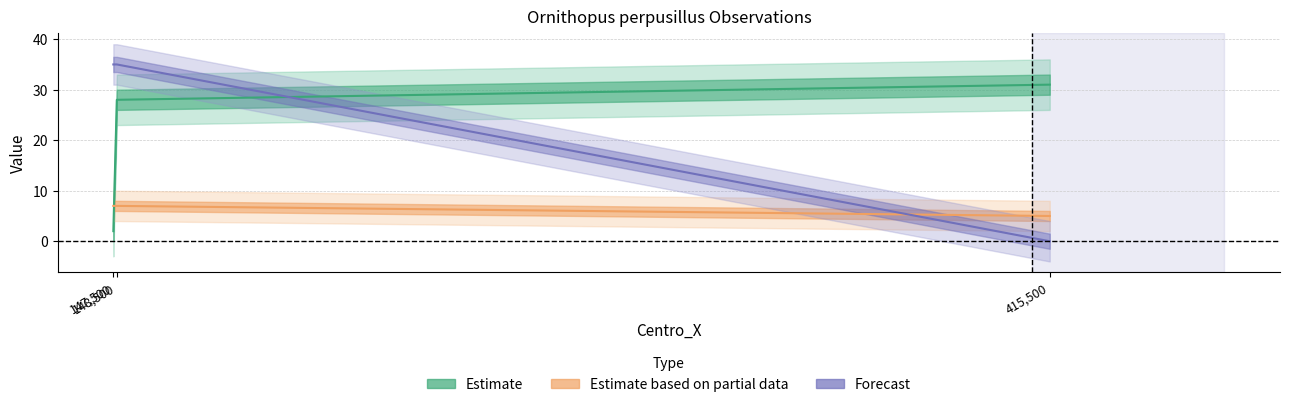

Reading left to right, extract all data points from this chart.

Dia: 2.0	28.0	31.0
Mês: 7.0	7.0	5.0
Centro_Y: 35.0	35.0	0.0